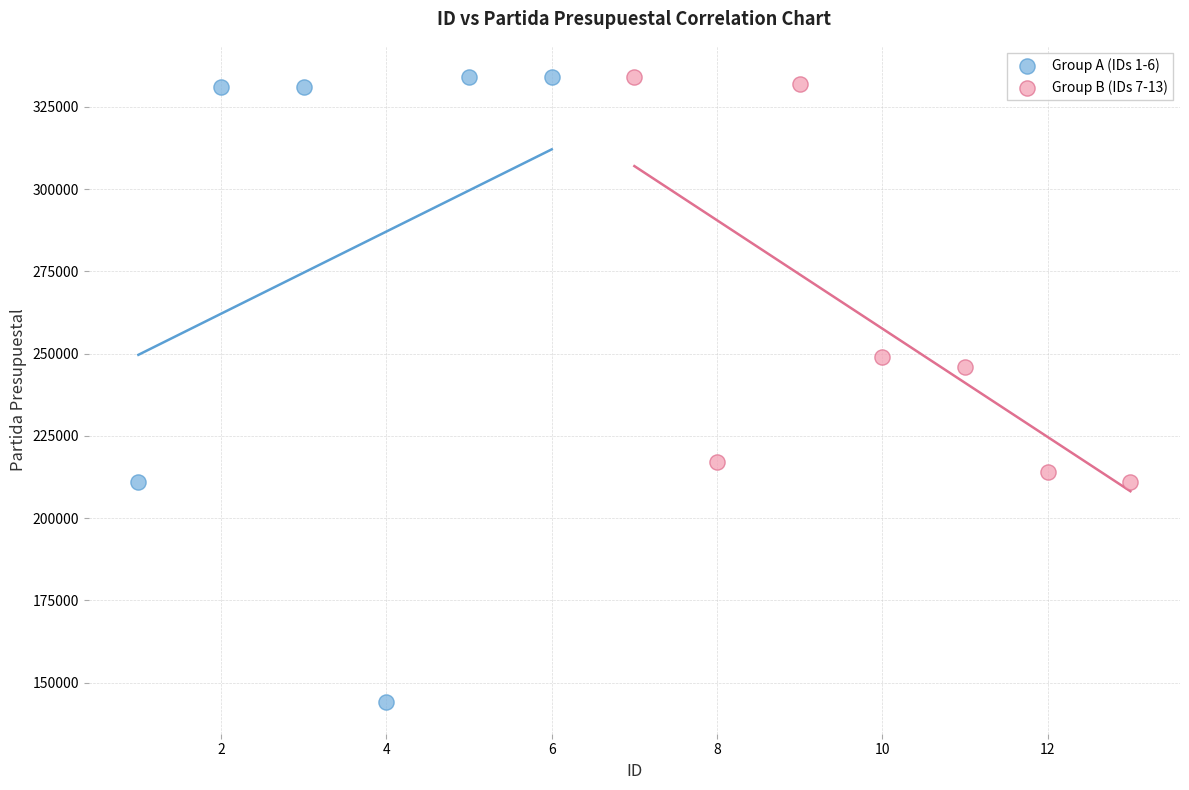

Which series has the largest Y range (max minus min)?

Group A (IDs 1-6)